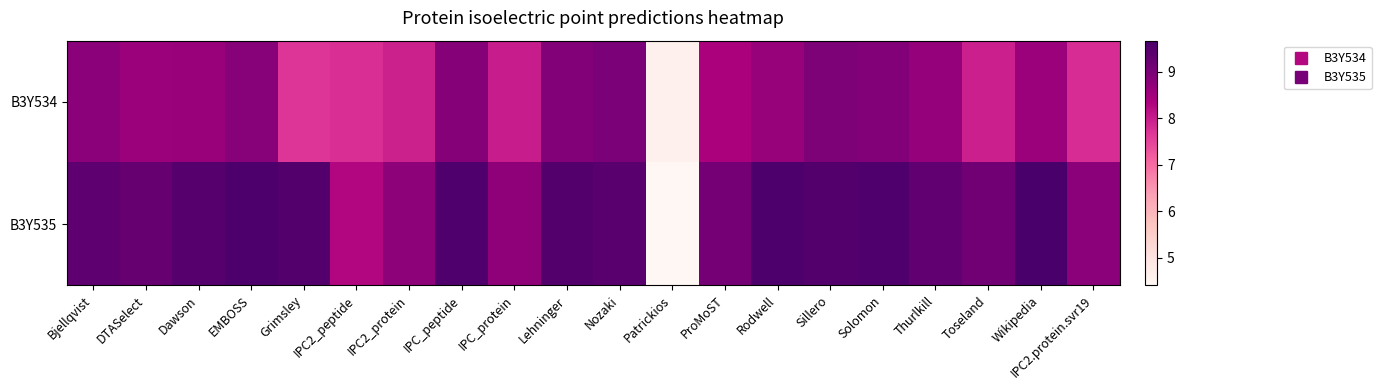

Where does the B3Y534 series first go above 8?

Bjellqvist